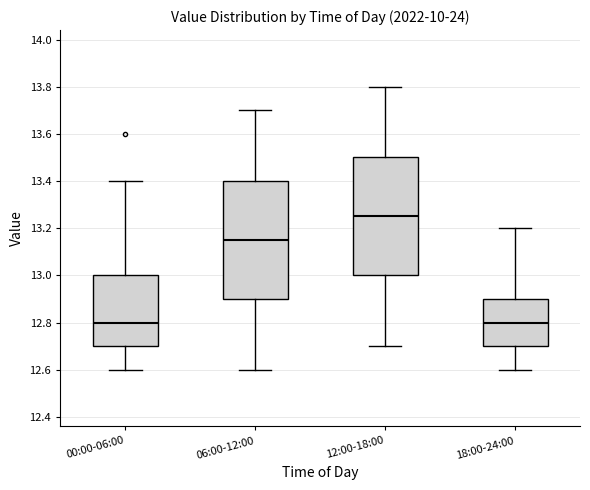

Reading left to right, transcribe this box plot: for each box, give where its median line is, the range the box spans, and where its two whiskers end, as read against the y-axis. The values are not printed on the chart, so give them approximately, as read against the axis.

00:00-06:00: median 12.80, box 12.70 to 13.00, whiskers 12.60 to 13.40
06:00-12:00: median 13.16, box 12.90 to 13.40, whiskers 12.60 to 13.70
12:00-18:00: median 13.26, box 13.00 to 13.50, whiskers 12.70 to 13.80
18:00-24:00: median 12.80, box 12.70 to 12.90, whiskers 12.60 to 13.20